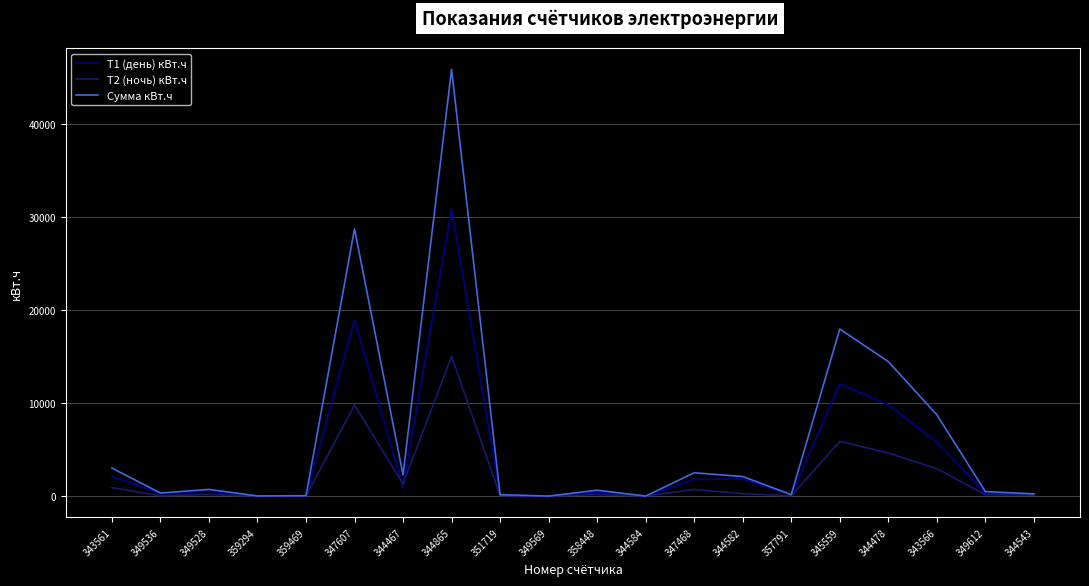

Is it true that Т1 (день) кВт.ч equals 545.1 at 349528?

True